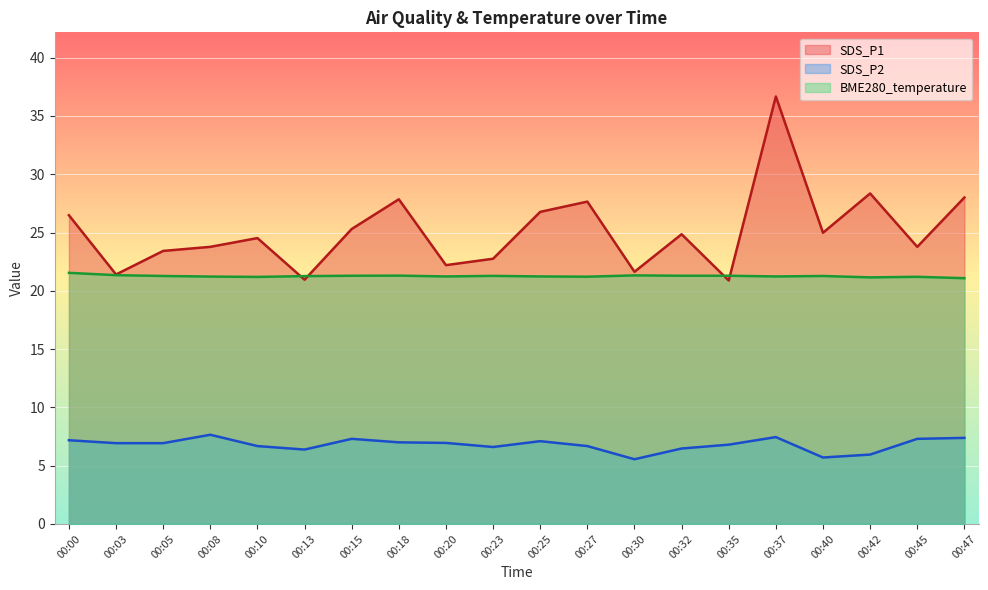

Count the number of data series in this chart.

3